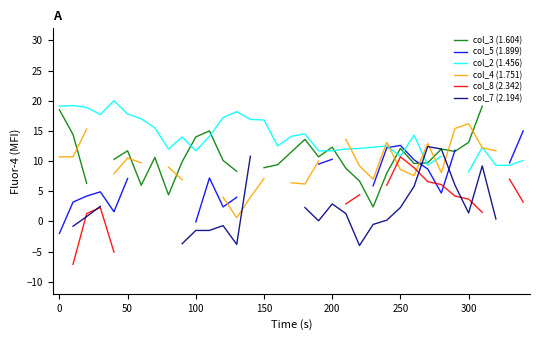

How many data points does each series have?

35